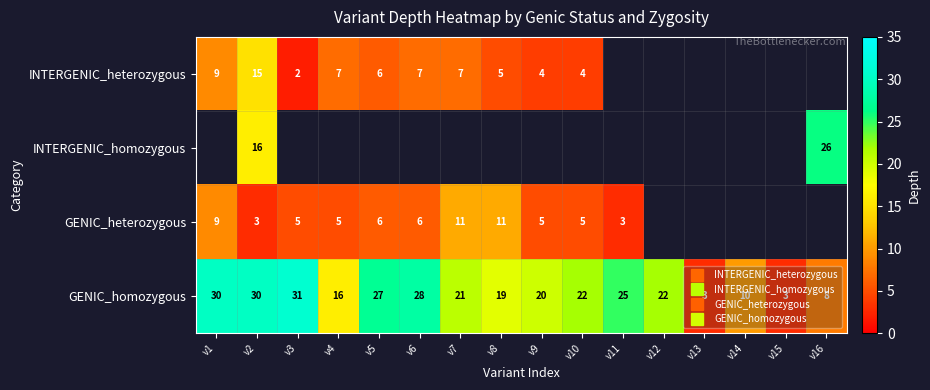

What is the spread (max minus min) of values at v9?

16.0